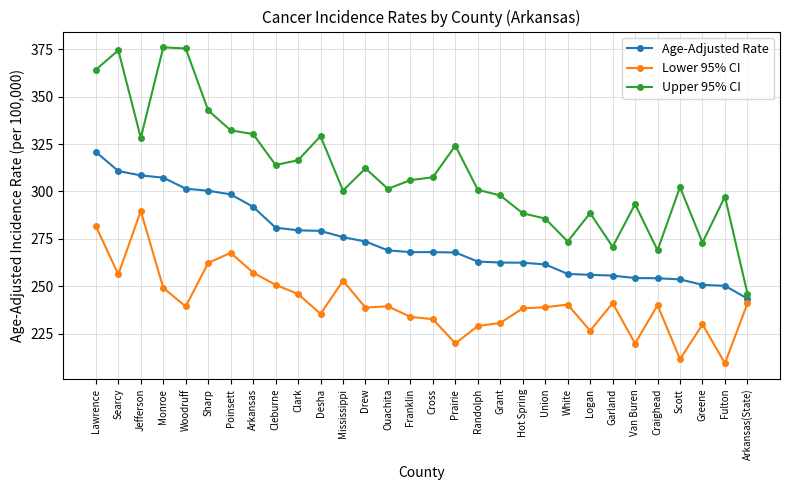

At which label does Lower 95% CI reach its minimum?

Fulton